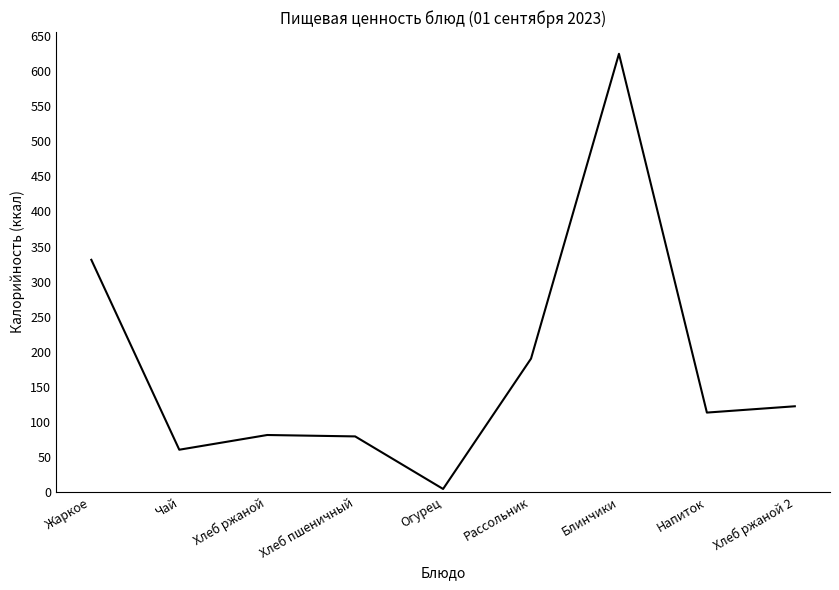

What position from the right is Чай?

8